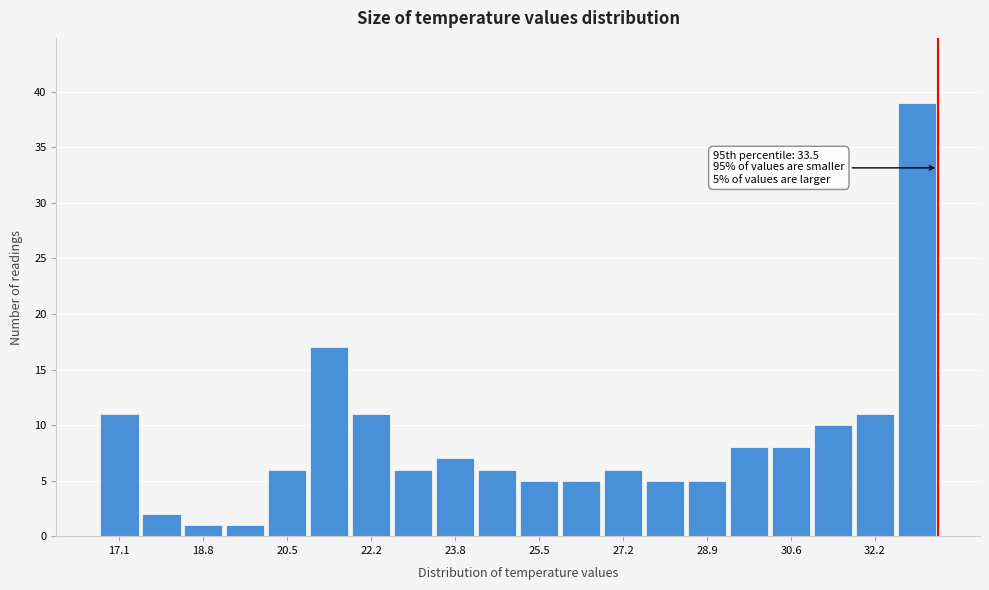

Which range on the x-axis has the tallest bar?

32.66 to 33.50